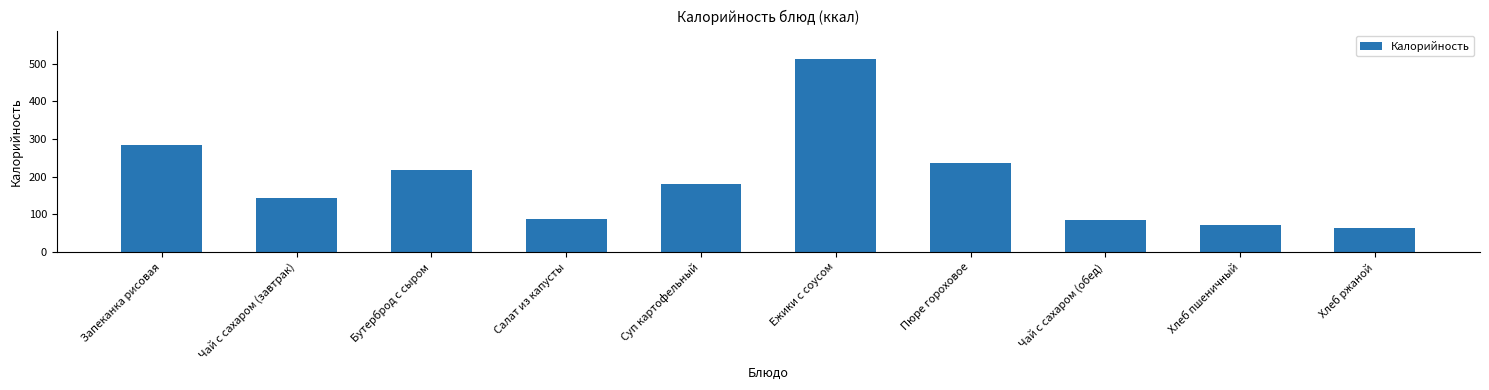

What is the average value?

188.6